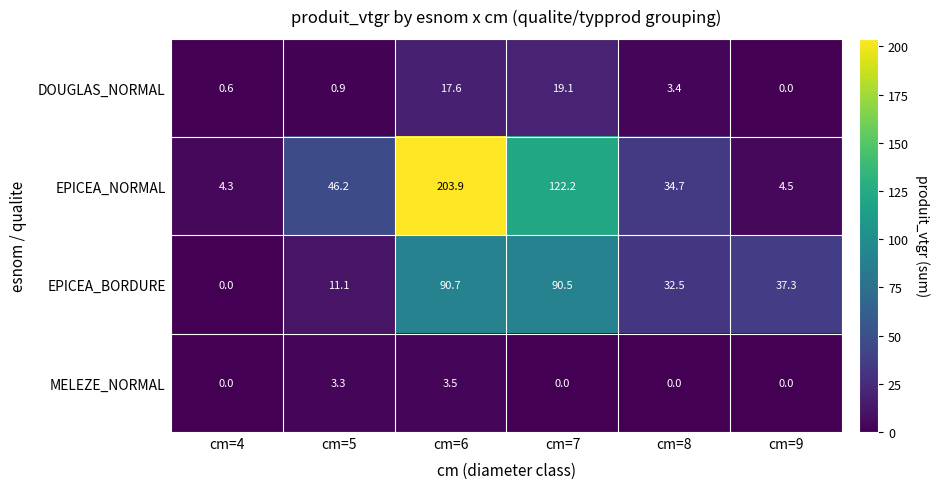

List the series in order of their peak value, lowest first.

MELEZE_NORMAL, DOUGLAS_NORMAL, EPICEA_BORDURE, EPICEA_NORMAL